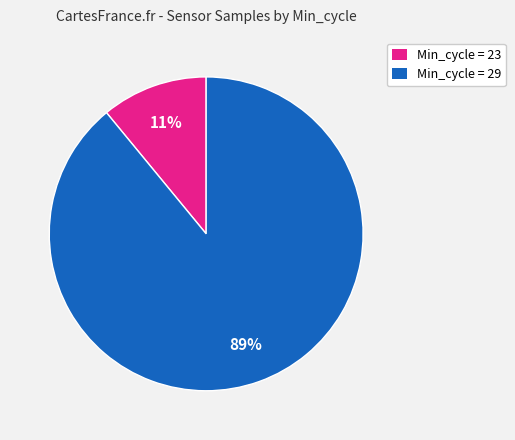

Is there a majority slice in this chart?

Yes